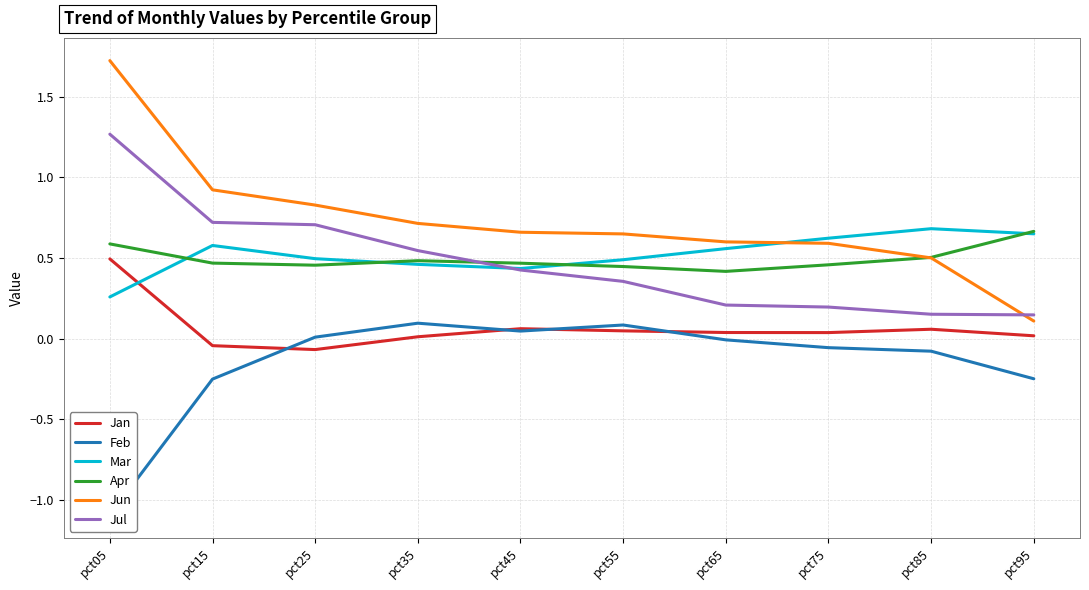

How many distinct data groups are displayed?

6